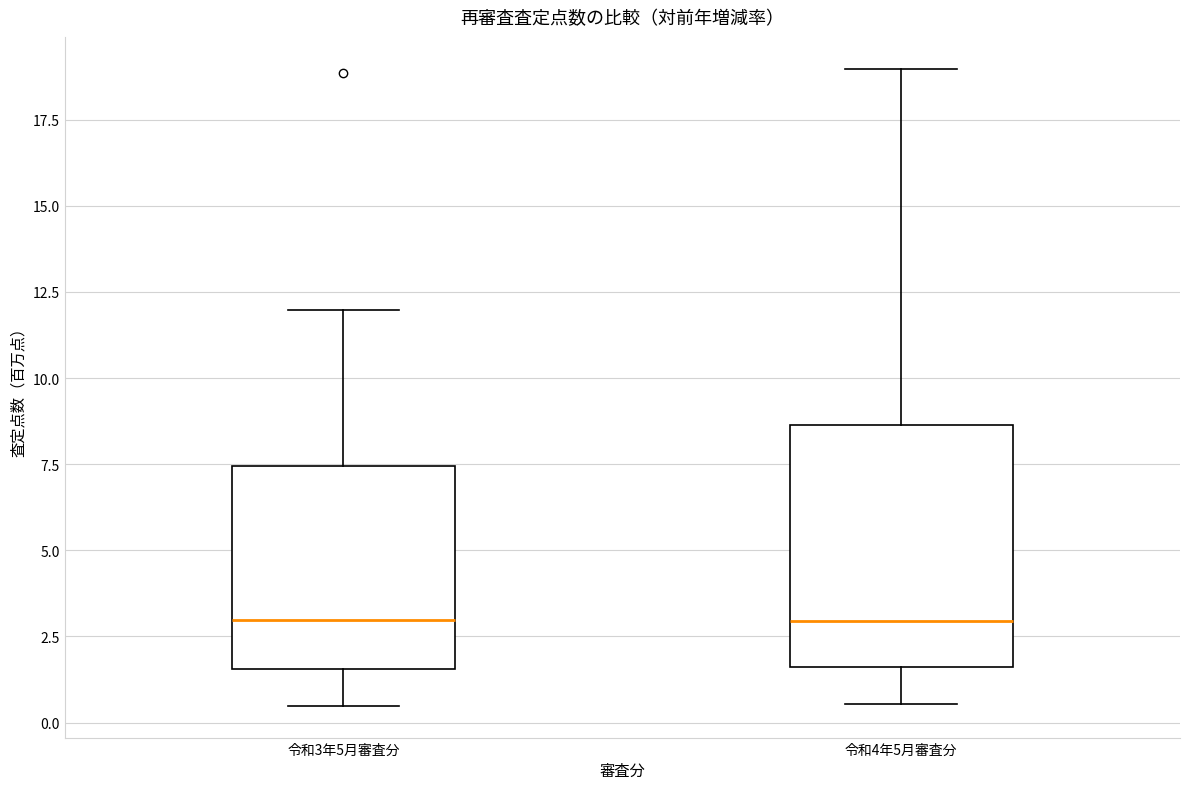

Reading left to right, transcribe this box plot: for each box, give where its median line is, the range the box spans, and where its two whiskers end, as read against the y-axis. The values are not printed on the chart, so give them approximately, as read against the axis.

令和3年5月審査分: median 3.0, box 1.5 to 7.5, whiskers 0.5 to 12.0
令和4年5月審査分: median 3.0, box 1.5 to 8.5, whiskers 0.5 to 19.0